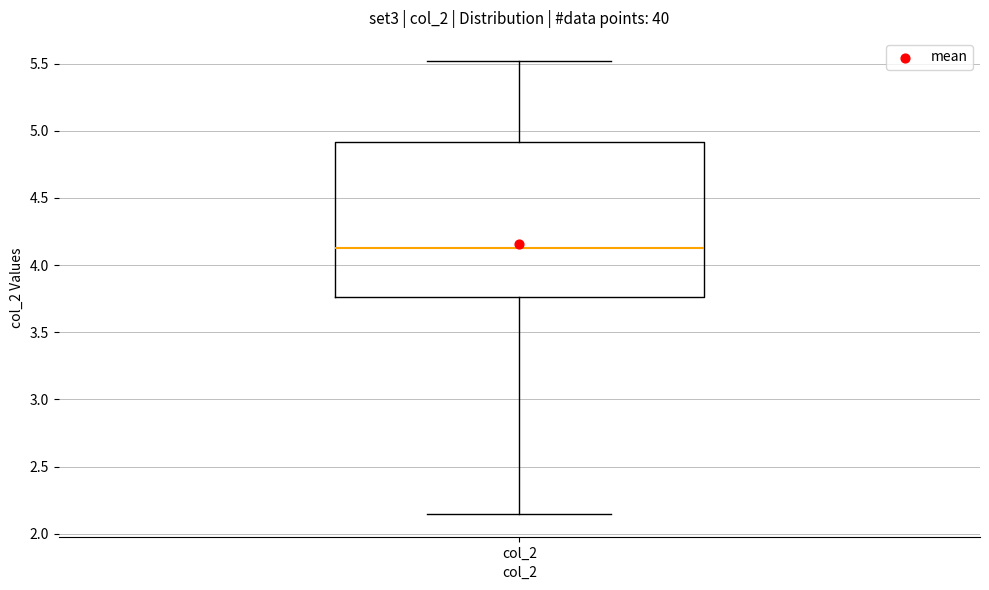

Where does the lower whisker of the box for col_2 end on the y-axis? The values are not printed on the chart, so give them approximately, as read against the axis.

2.15